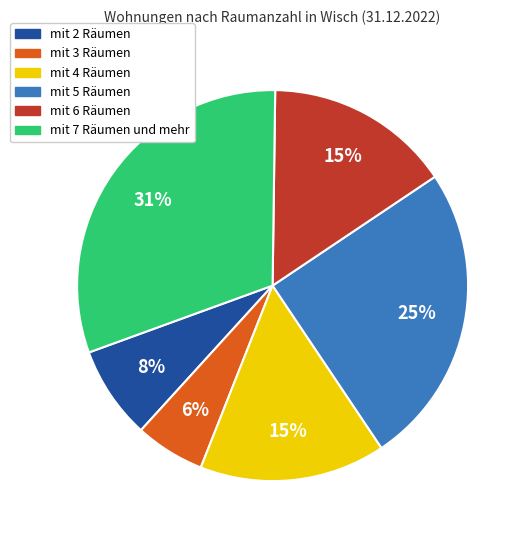

To the nearest percent, what is the difference between the largest and smallest slice percentages?

25%